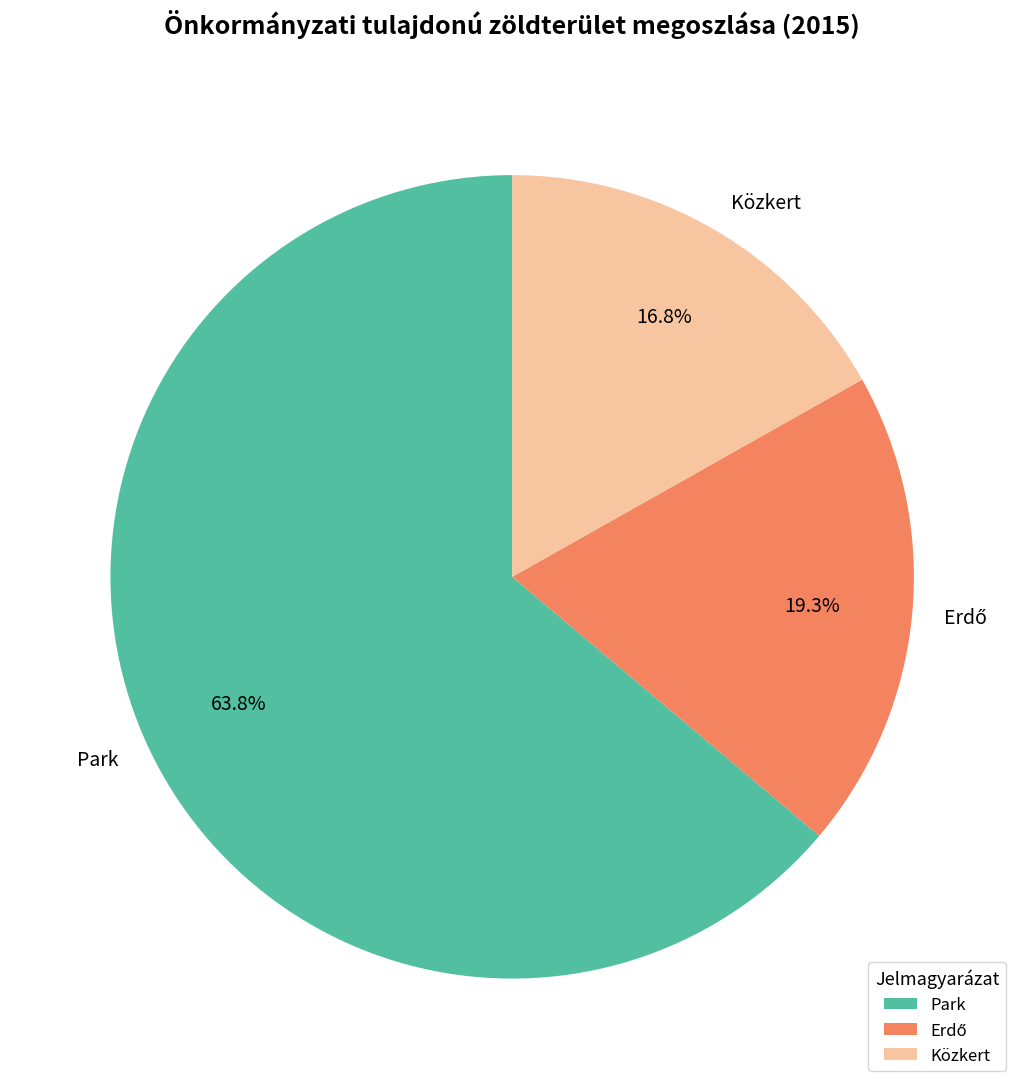

Is Közkert the majority of the pie?

No